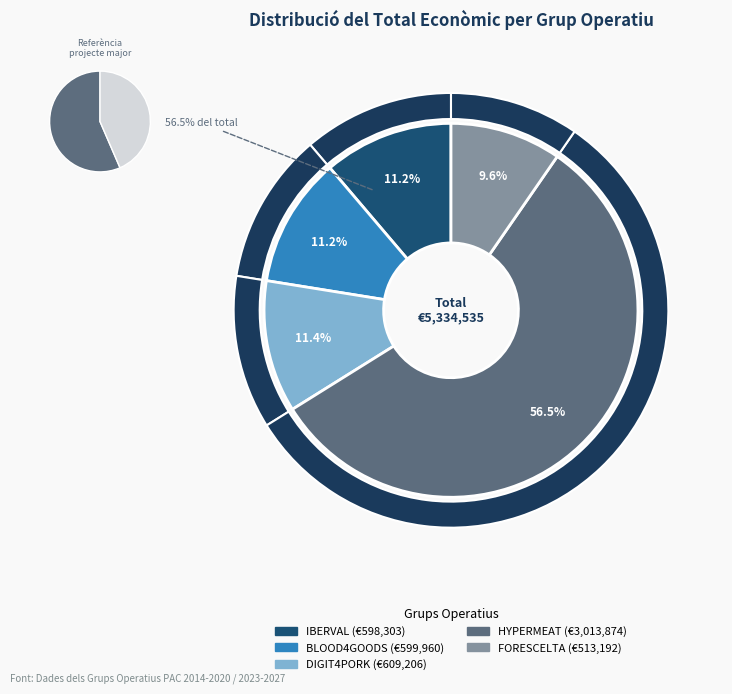

Rank the categories by value from highest to lowest.

HYPERMEAT, DIGIT4PORK, BLOOD4GOODS, IBERVAL, FORESCELTA